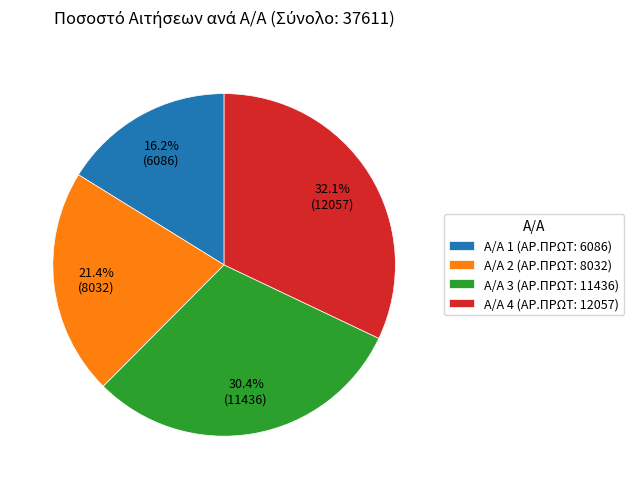

Is there a majority slice in this chart?

No